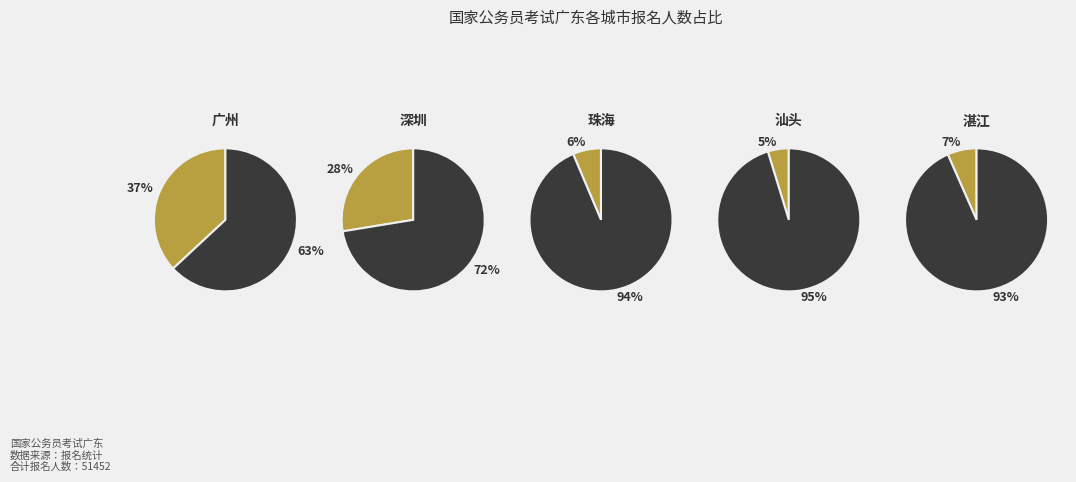

To the nearest percent, what percentage of the pie is 珠海?

6%